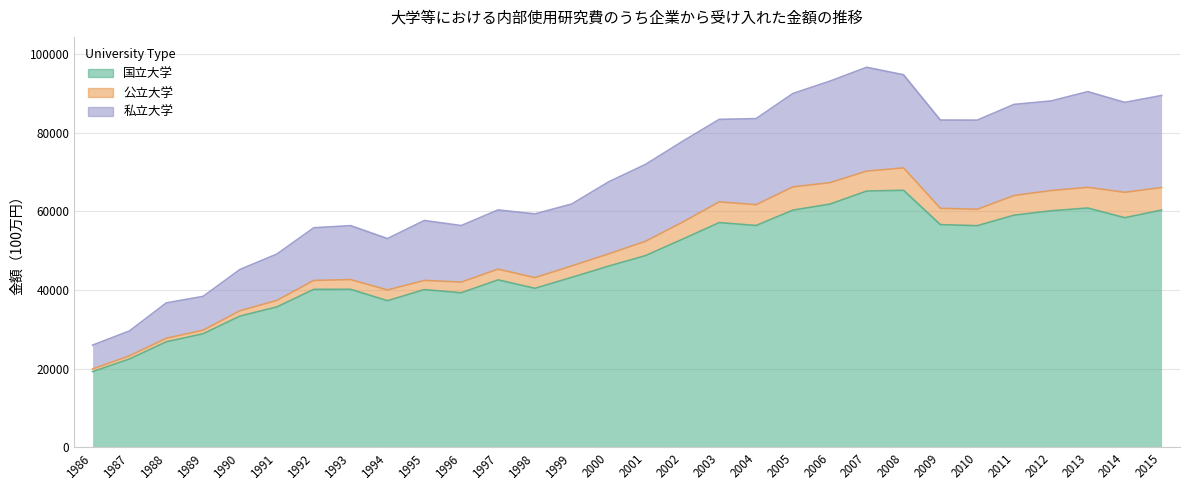

What is the smallest value displayed?

19231